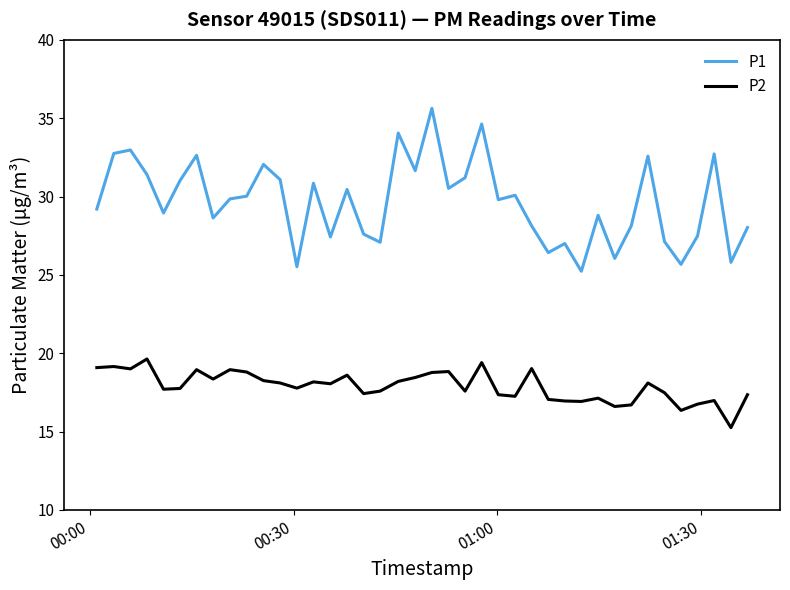

What is the highest value of the P1 series?

35.6